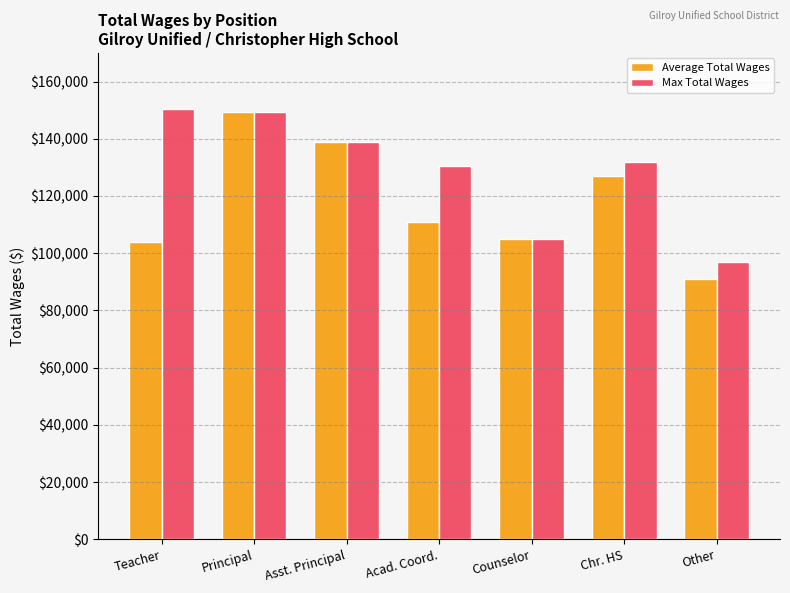

How many values in the Average Total Wages series are below 111086?

3